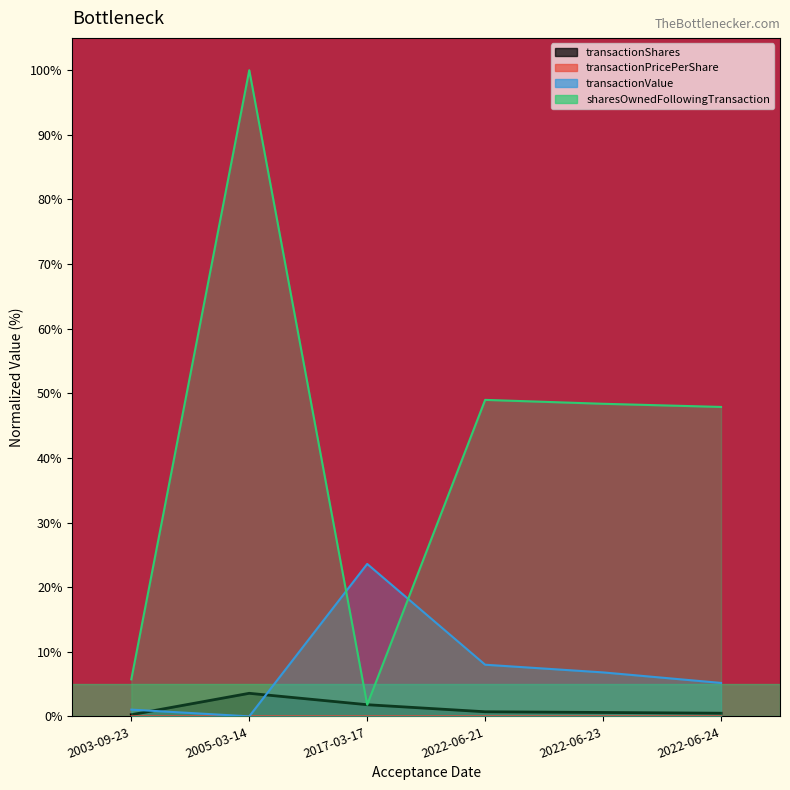

Between 2022-06-21 and 2022-06-23, which is larger?

2022-06-21